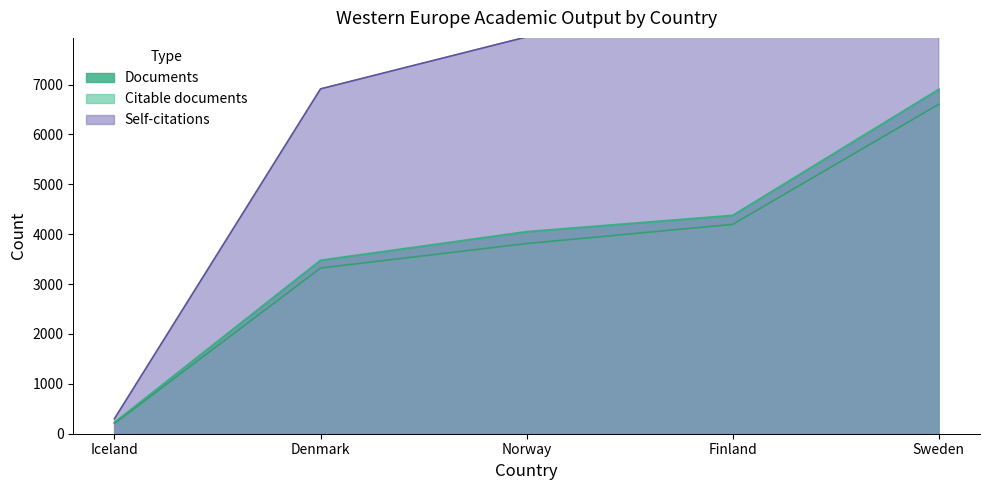

True or false: Documents and Self-citations cross at least once.

False